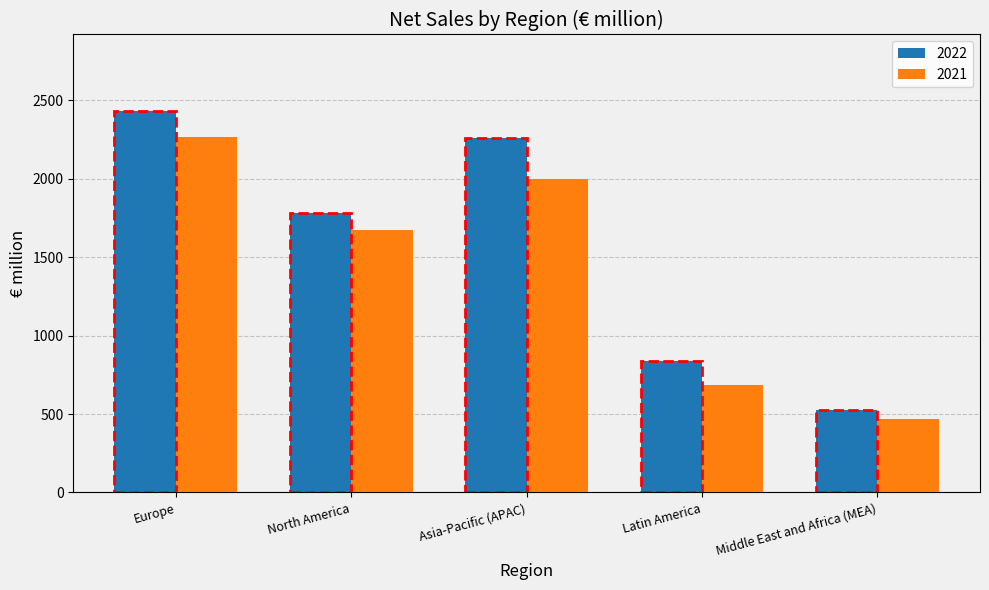

True or false: 2021 has a value of 1997 at Asia-Pacific (APAC).

True